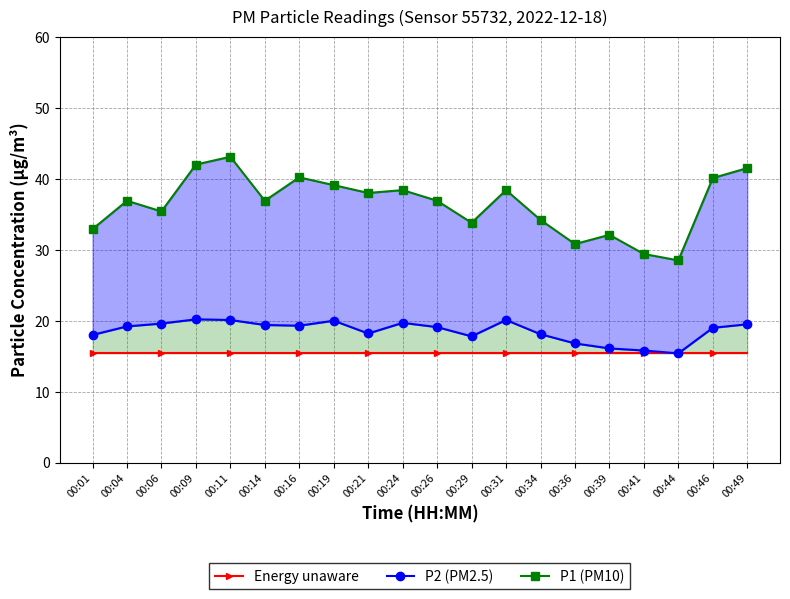

Which series has the largest range (max minus min)?

P1 (PM10)